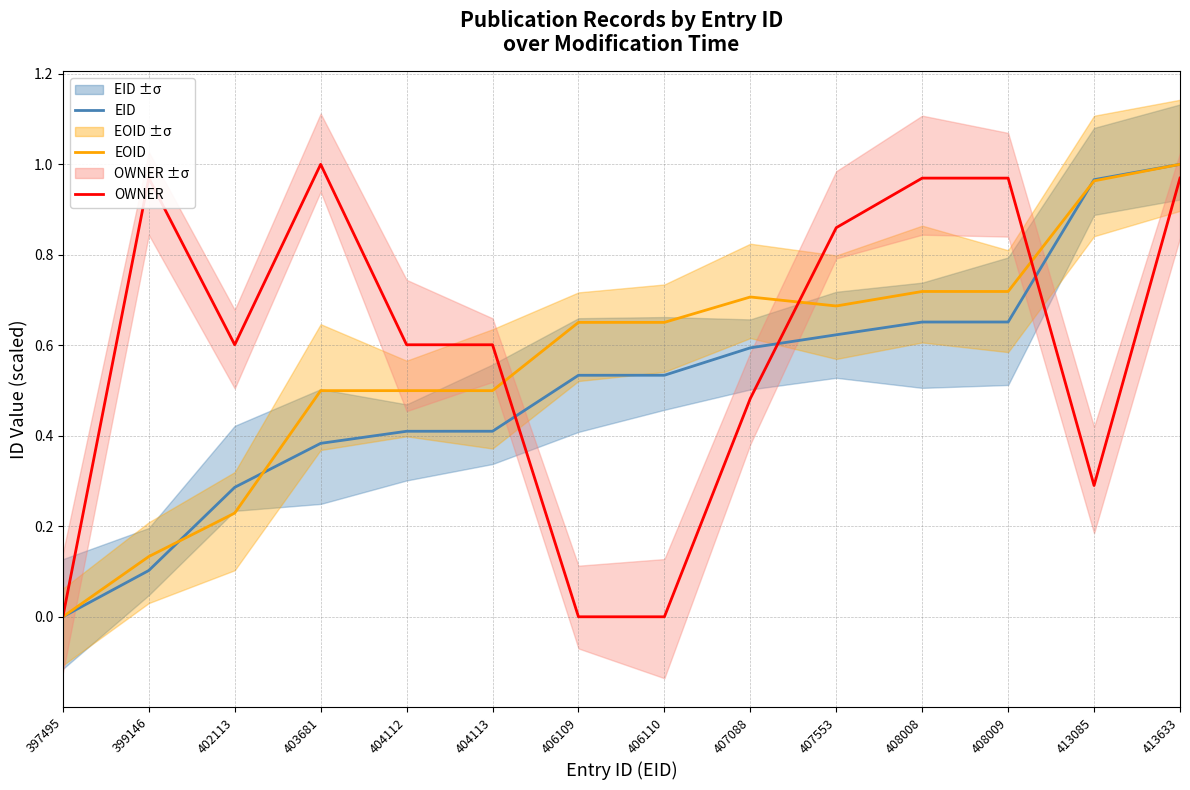

Reading left to right, transcribe all the data shown in this chart.

EID: 397495=0.0	399146=0.1	402113=0.3	403681=0.4	404112=0.4	404113=0.4	406109=0.5	406110=0.5	407088=0.6	407553=0.6	408008=0.7	408009=0.7	413085=1.0	413633=1.0
EOID: 397495=0.0	399146=0.1	402113=0.2	403681=0.5	404112=0.5	404113=0.5	406109=0.7	406110=0.7	407088=0.7	407553=0.7	408008=0.7	408009=0.7	413085=1.0	413633=1.0
OWNER: 397495=0.0	399146=1.0	402113=0.6	403681=1.0	404112=0.6	404113=0.6	406109=0.0	406110=0.0	407088=0.5	407553=0.9	408008=1.0	408009=1.0	413085=0.3	413633=1.0